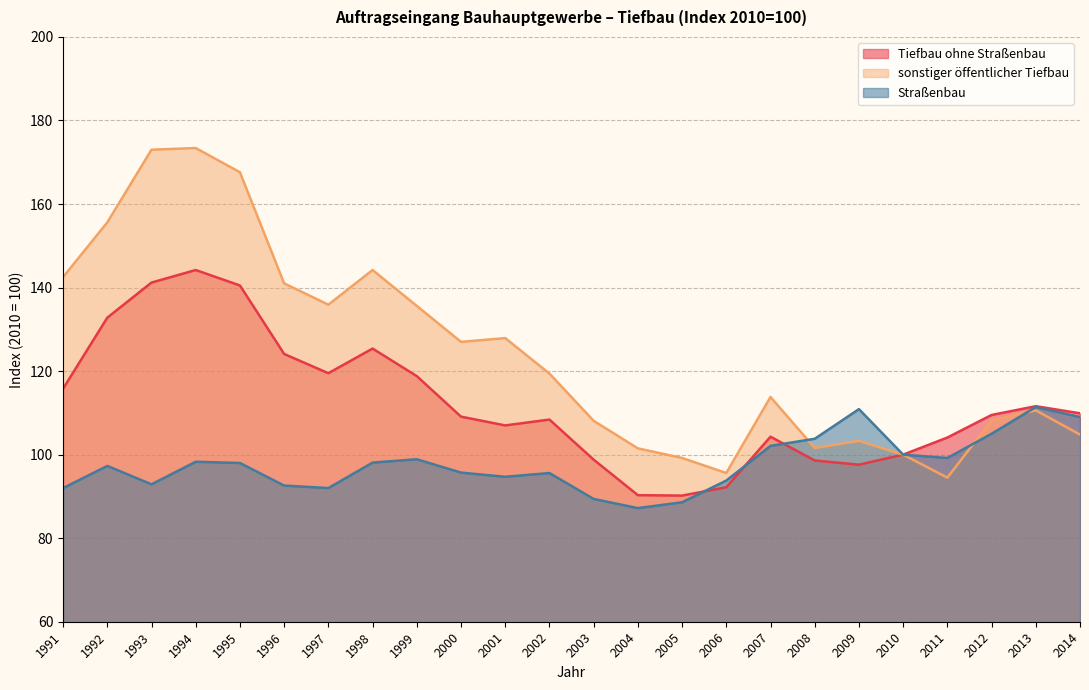

Does the chart display data point markers on the line(s)?

No